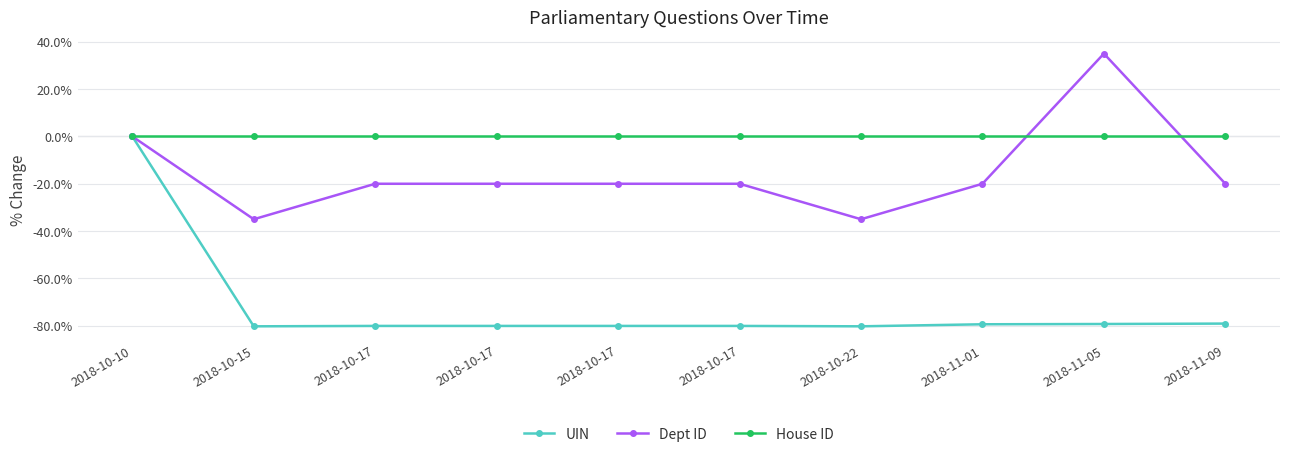

What is the lowest value of the Dept ID series?

-35.0